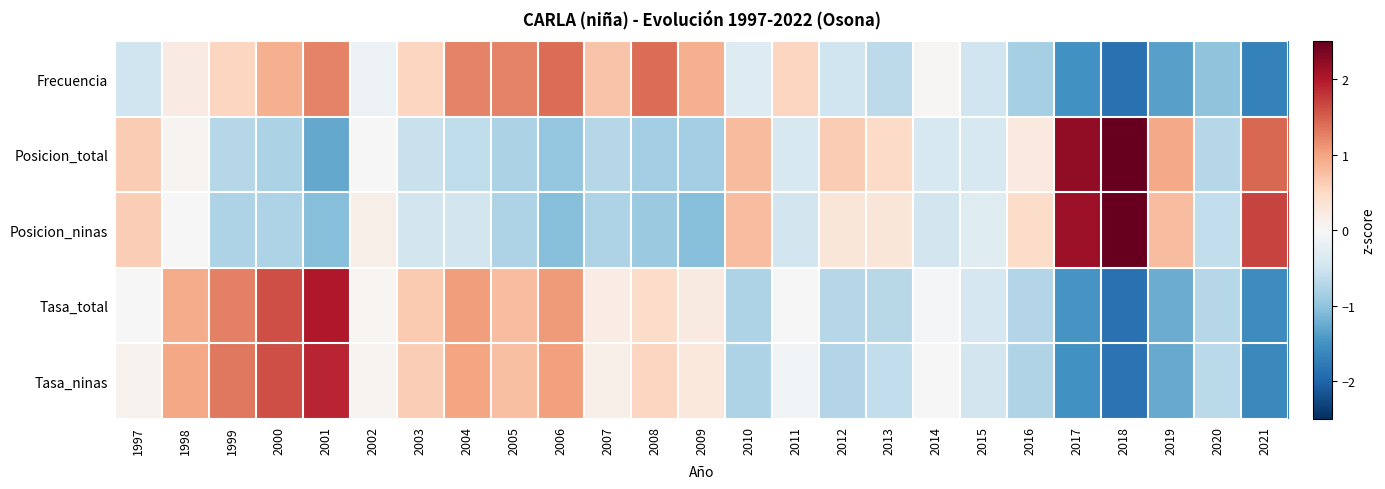

What is the greatest value displayed?

2.8